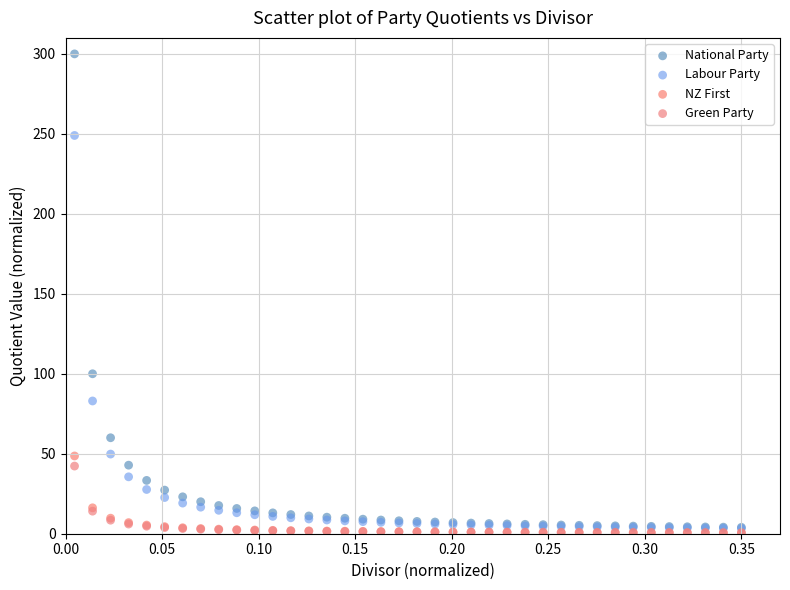

Which series contains the highest Y value?

National Party